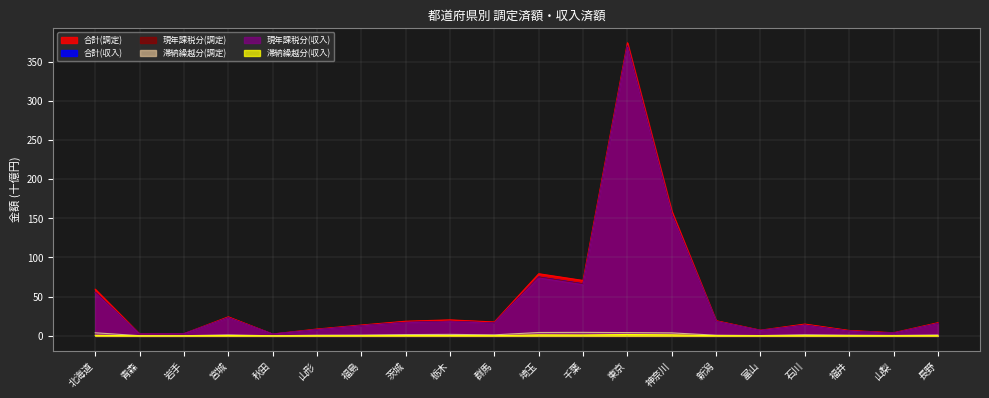

Reading left to right, transcribe all the data shown in this chart.

合計(調定): 北海道=59.5	青森=2.5	岩手=2.8	宮城=24.3	秋田=2.4	山形=8.7	福島=13.8	茨城=18.7	栃木=20.4	群馬=17.7	埼玉=79.3	千葉=70.7	東京=374.0	神奈川=159.0	新潟=19.3	富山=7.3	石川=15.0	福井=6.9	山梨=4.0	長野=16.8
合計(収入): 北海道=55.5	青森=2.3	岩手=2.6	宮城=23.2	秋田=2.3	山形=7.9	福島=12.9	茨城=17.1	栃木=18.5	群馬=16.4	埼玉=75.2	千葉=66.5	東京=370.1	神奈川=155.5	新潟=18.5	富山=6.8	石川=13.6	福井=6.0	山梨=3.5	長野=15.7
現年課税分(調定): 北海道=55.6	青森=2.3	岩手=2.6	宮城=23.1	秋田=2.3	山形=7.9	福島=12.8	茨城=17.1	栃木=18.5	群馬=16.4	埼玉=75.0	千葉=66.2	東京=369.8	神奈川=155.2	新潟=18.5	富山=6.8	石川=13.7	福井=6.0	山梨=3.5	長野=15.7
滞納繰越分(調定): 北海道=4.0	青森=0.2	岩手=0.2	宮城=1.2	秋田=0.1	山形=0.8	福島=1.0	茨城=1.6	栃木=1.9	群馬=1.3	埼玉=4.3	千葉=4.5	東京=4.2	神奈川=3.8	新潟=0.8	富山=0.4	石川=1.4	福井=0.9	山梨=0.5	長野=1.1
現年課税分(収入): 北海道=54.8	青森=2.2	岩手=2.6	宮城=22.8	秋田=2.2	山形=7.7	福島=12.7	茨城=16.8	栃木=18.1	群馬=16.2	埼玉=73.9	千葉=65.4	東京=368.3	神奈川=154.2	新潟=18.3	富山=6.8	石川=13.4	福井=5.9	山梨=3.4	長野=15.5
滞納繰越分(収入): 北海道=0.7	青森=0.0	岩手=0.1	宮城=0.4	秋田=0.0	山形=0.1	福島=0.2	茨城=0.4	栃木=0.4	群馬=0.2	埼玉=1.3	千葉=1.1	東京=1.7	神奈川=1.3	新潟=0.2	富山=0.1	石川=0.2	福井=0.1	山梨=0.1	長野=0.2